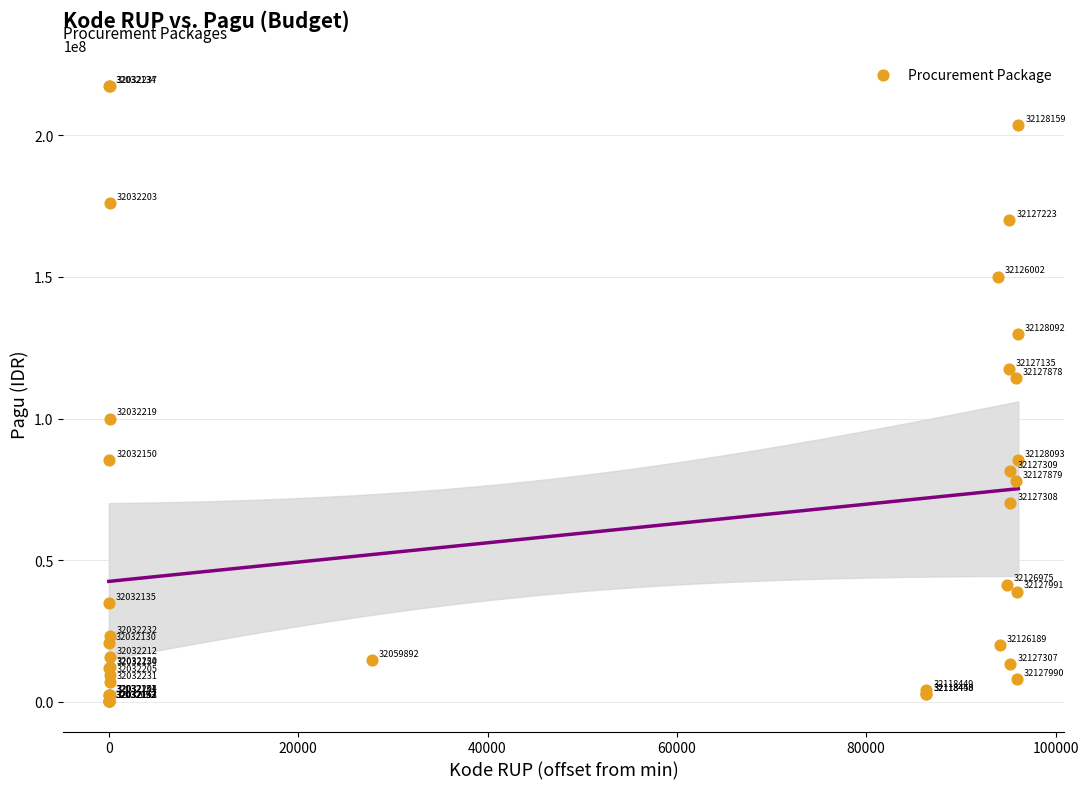

What Y value in the scatter plot is closest to 108830000?

114296000